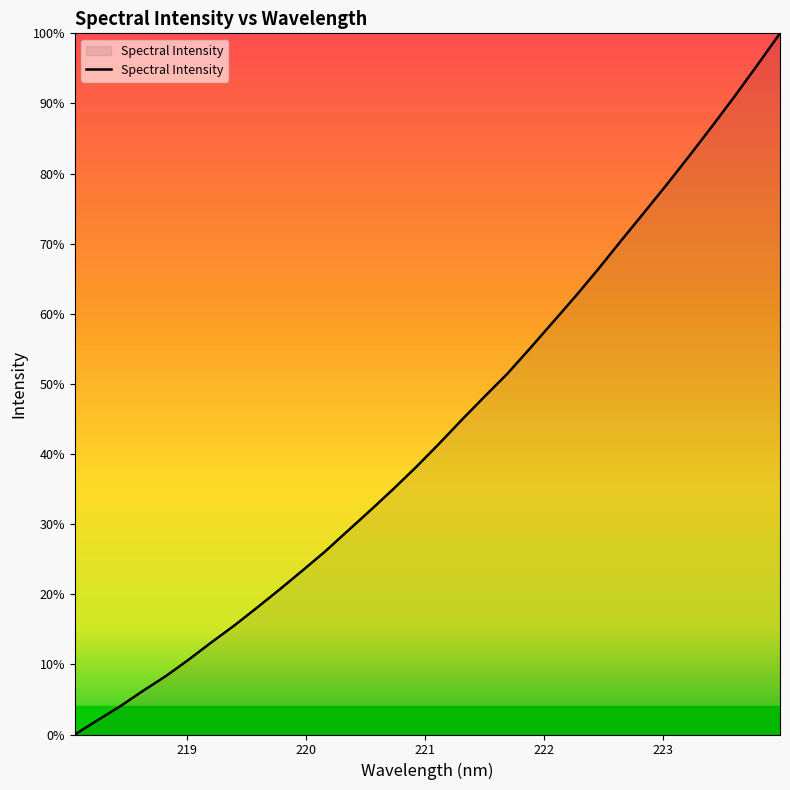

Does the chart have visible grid lines?

No